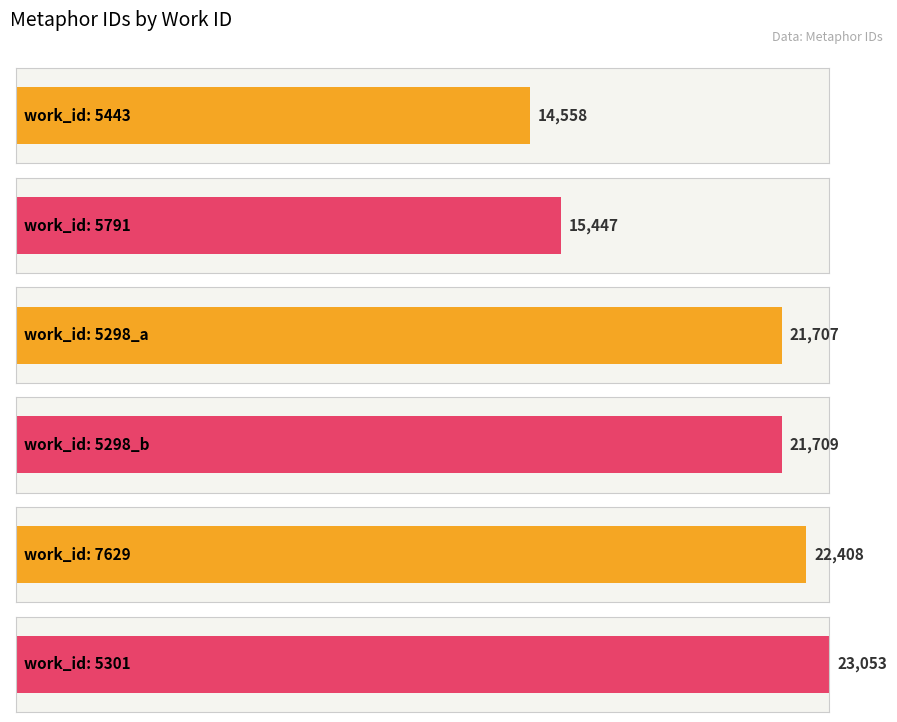

List the labels in order of value, largest first.

5301, 7629, 5298, 5298, 5791, 5443